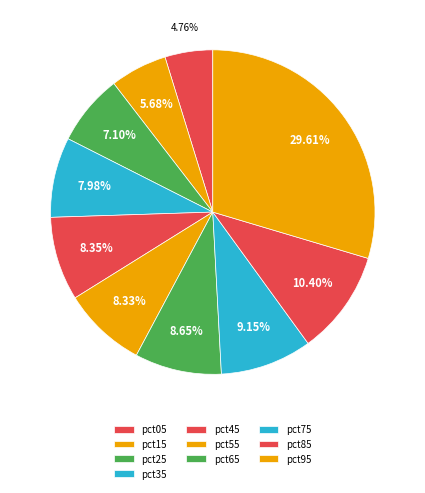

Count the number of slices in the pie.

10